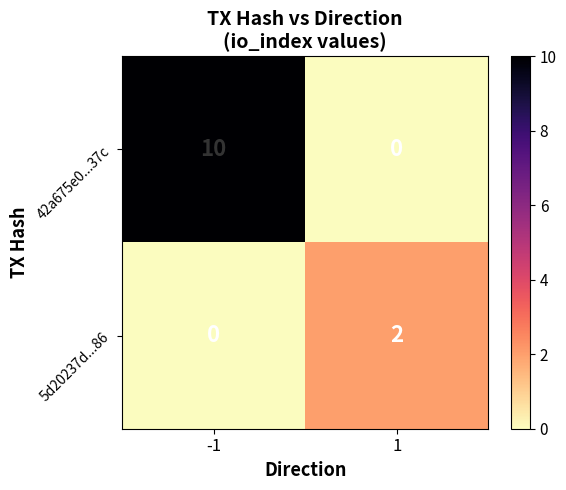

What is the total value across all series at -1?

10